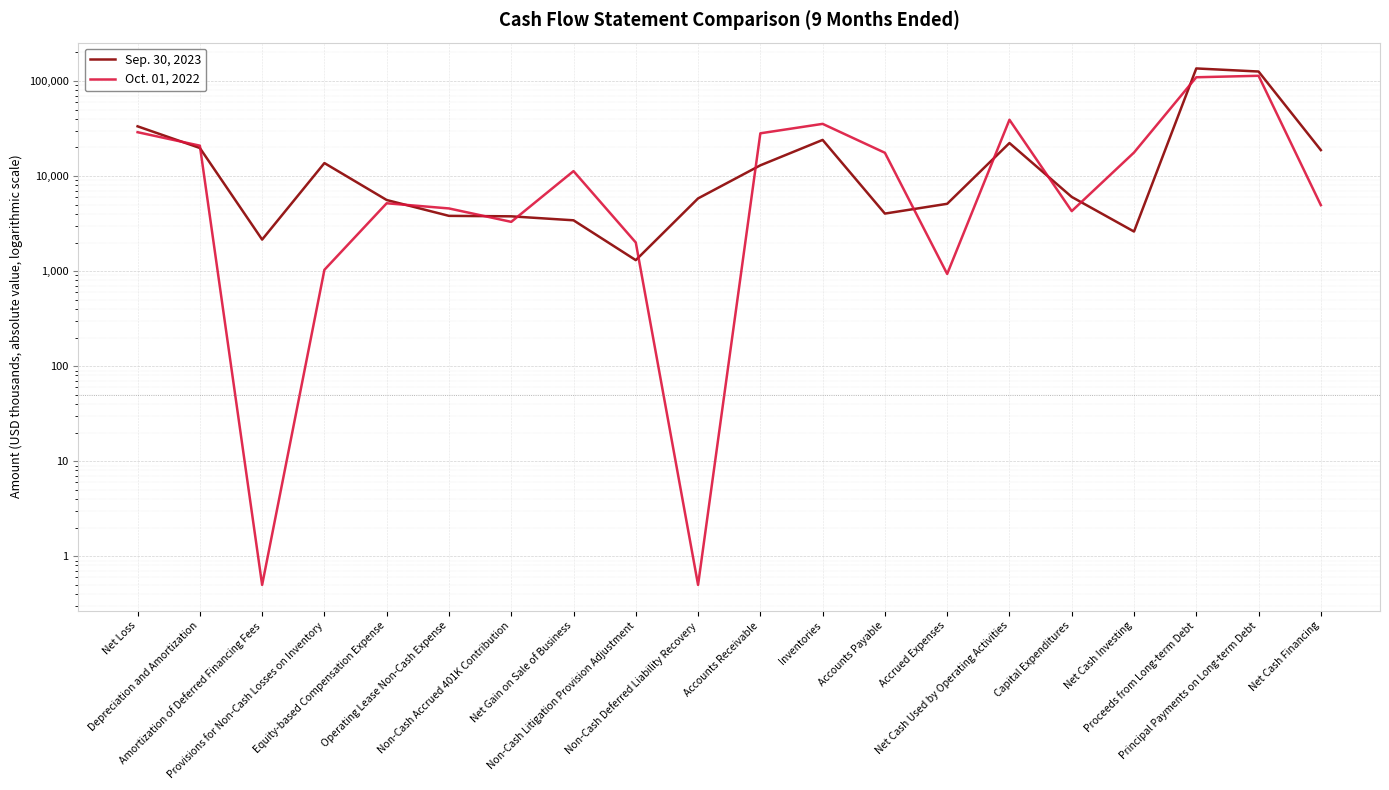

Where is Sep. 30, 2023 nearest to the value 68518?

Net Loss